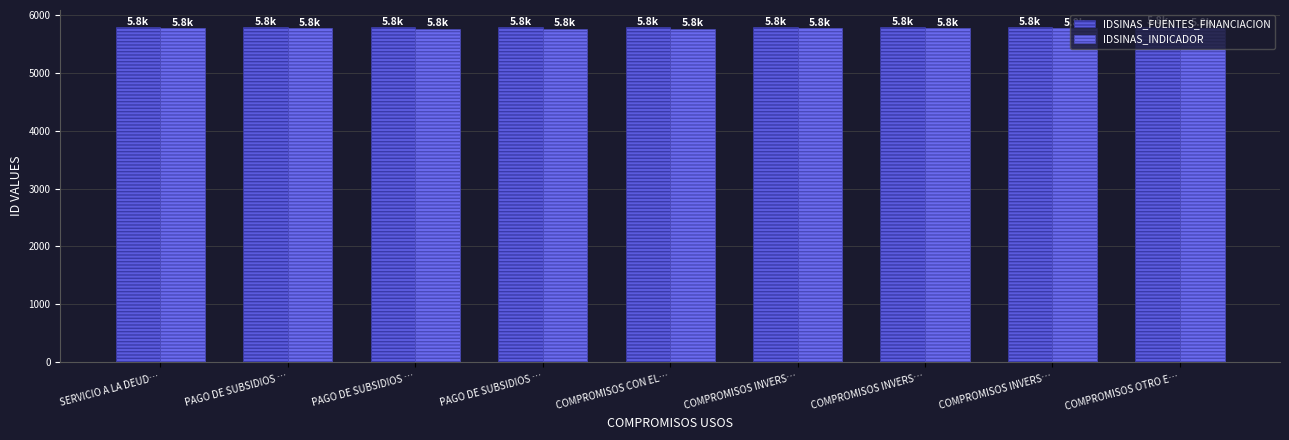

Count the number of categories in the chart.

9